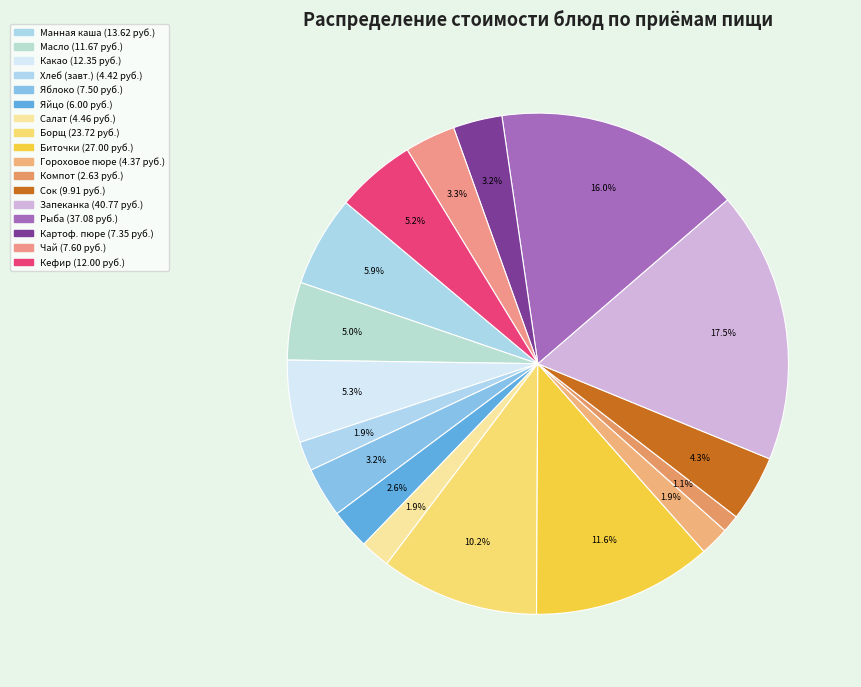

How many segments does this pie chart have?

17